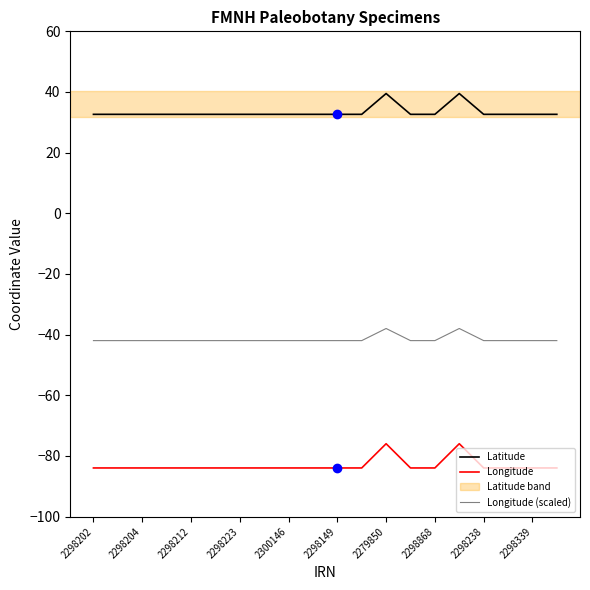

Rank the series by their average value, from lowest to highest.

Longitude, Longitude (scaled), Latitude